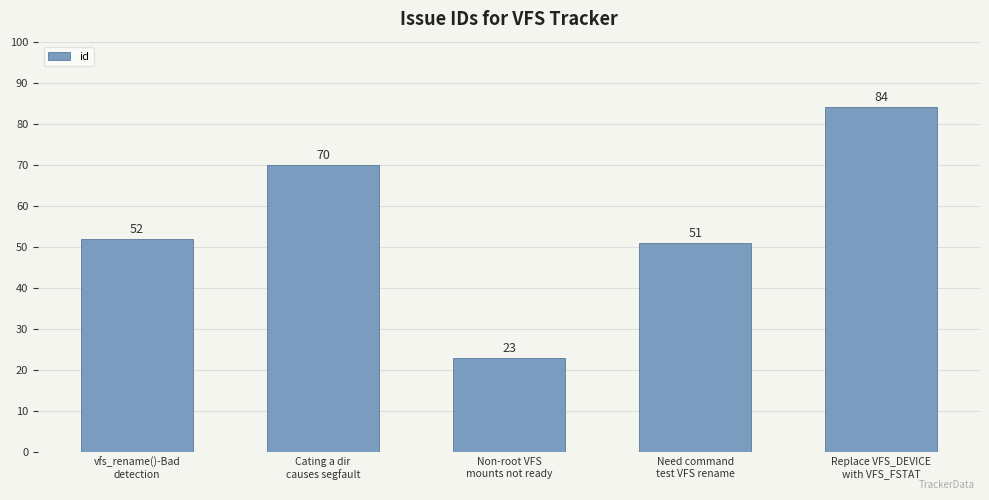

Are the bars horizontal?

No